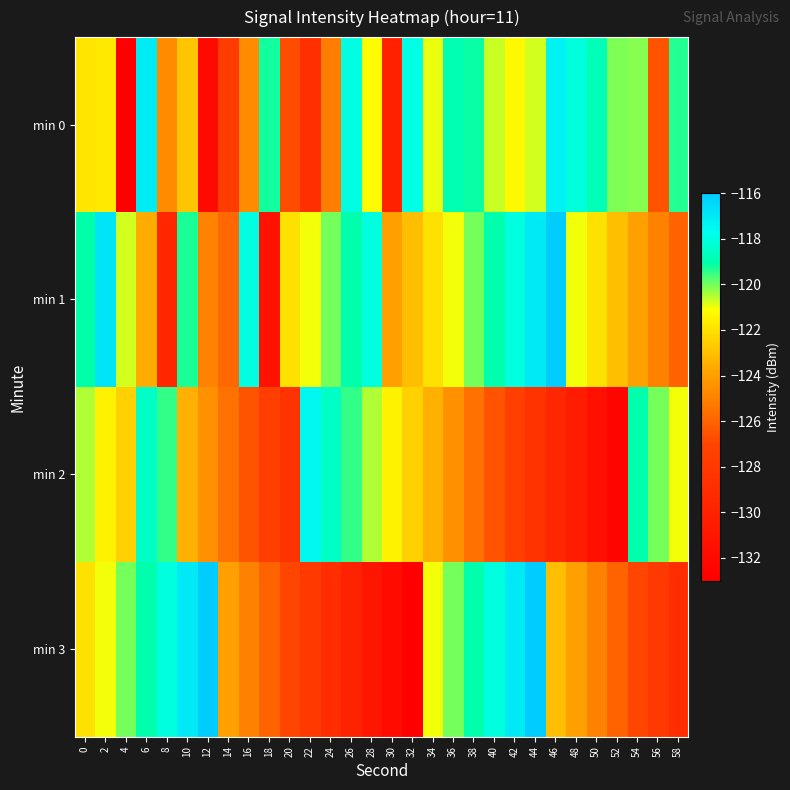

Count the number of categories in the chart.

30